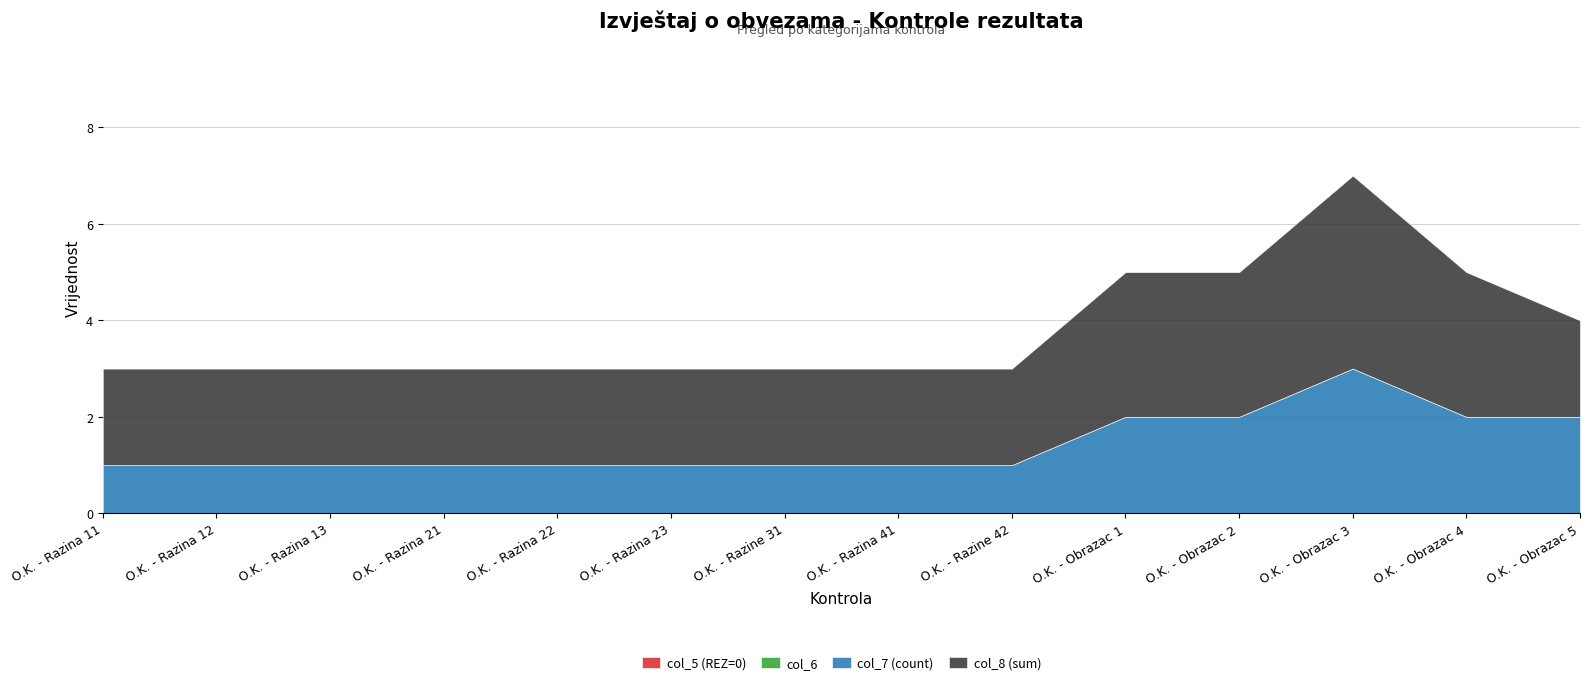

The col_7 (count) series shows 1 at O.K. - Razina 41. True or false?

False